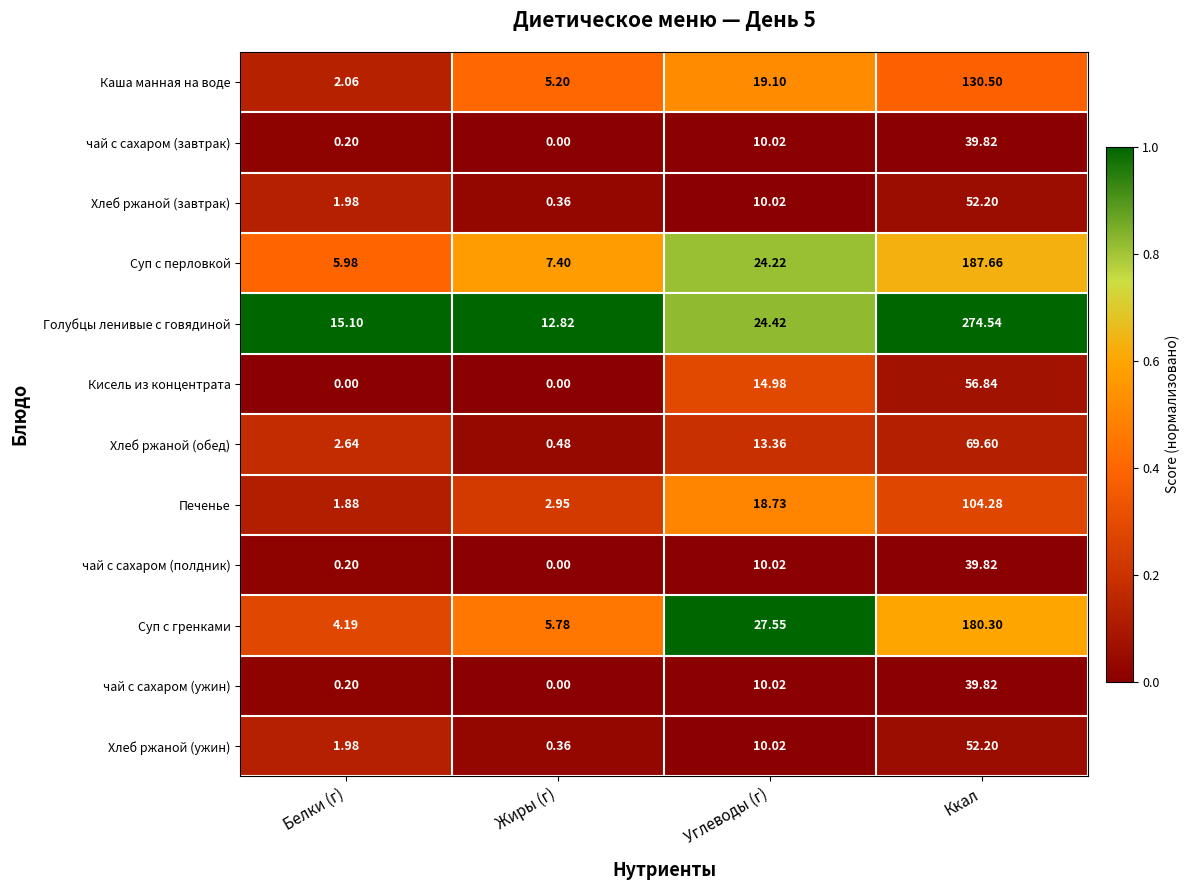

What is the maximum value shown in the chart?

274.5